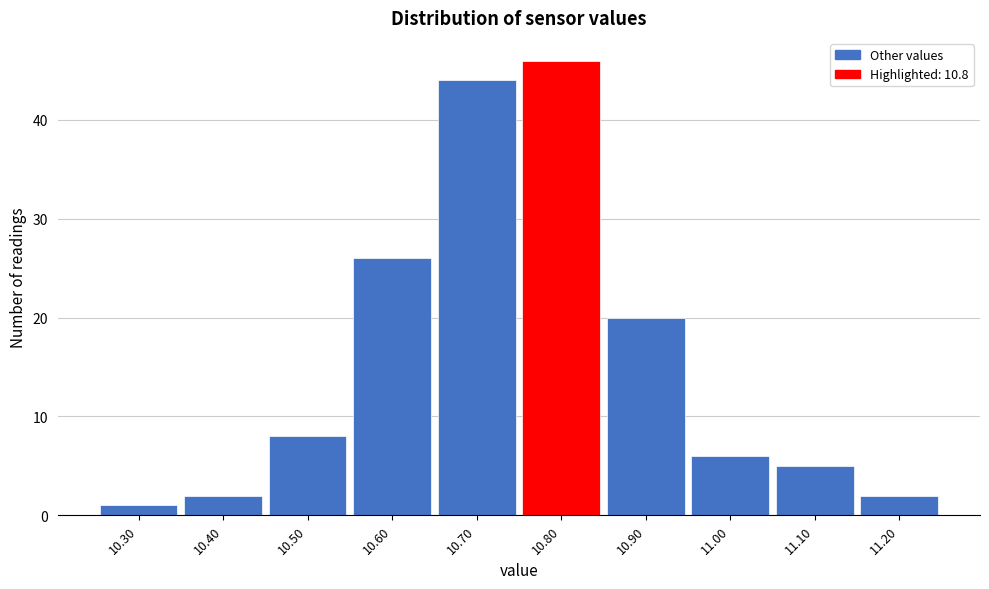

Over which range of the x-axis is the bar tallest?

10.75 to 10.85